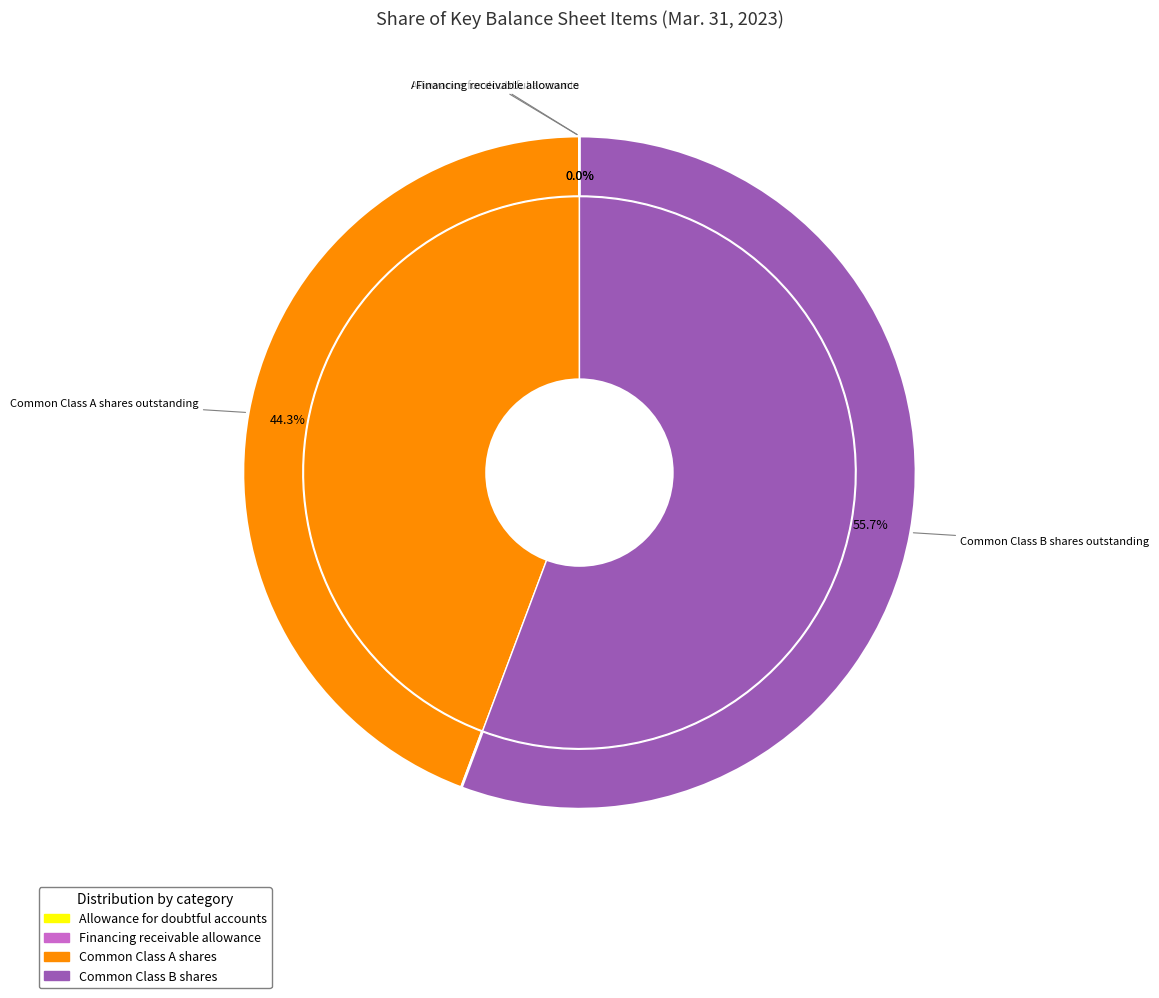

What portion of the pie excludes Financing receivable allowance?

100.0%